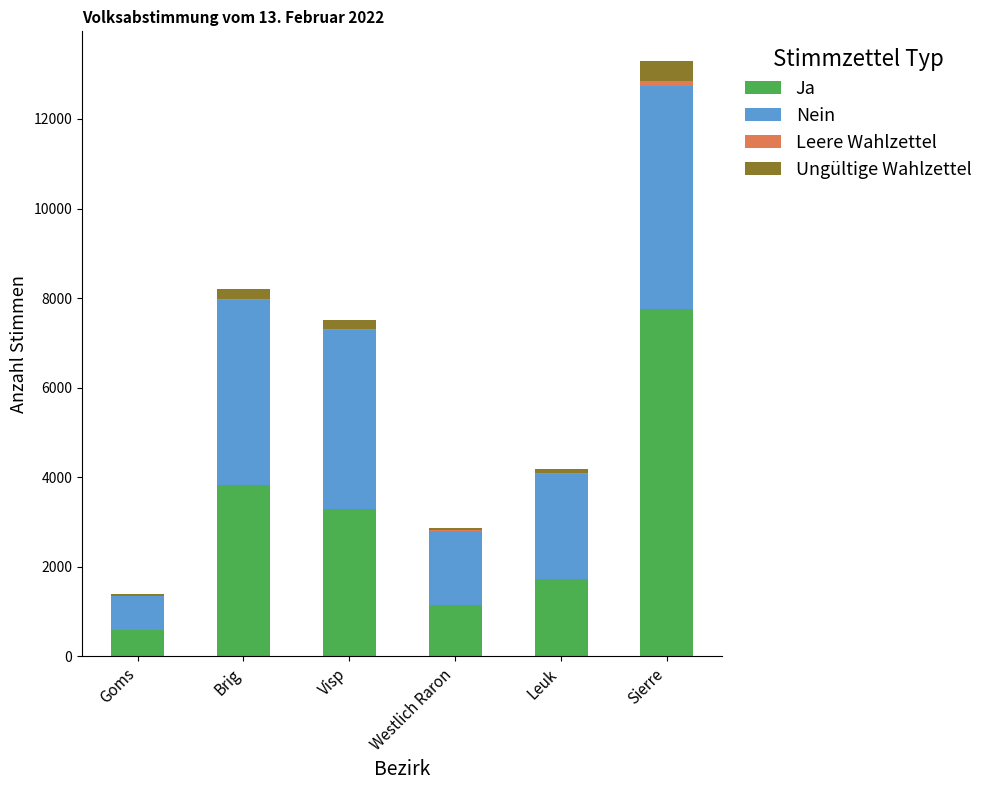

What is the highest value of the Ja series?

7766